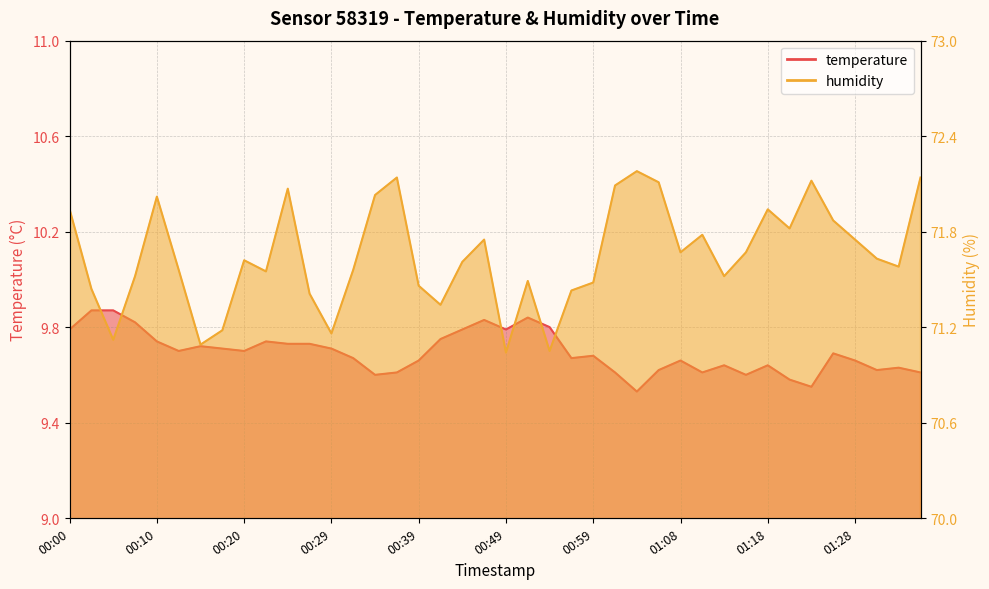

True or false: humidity and temperature cross at least once.

False